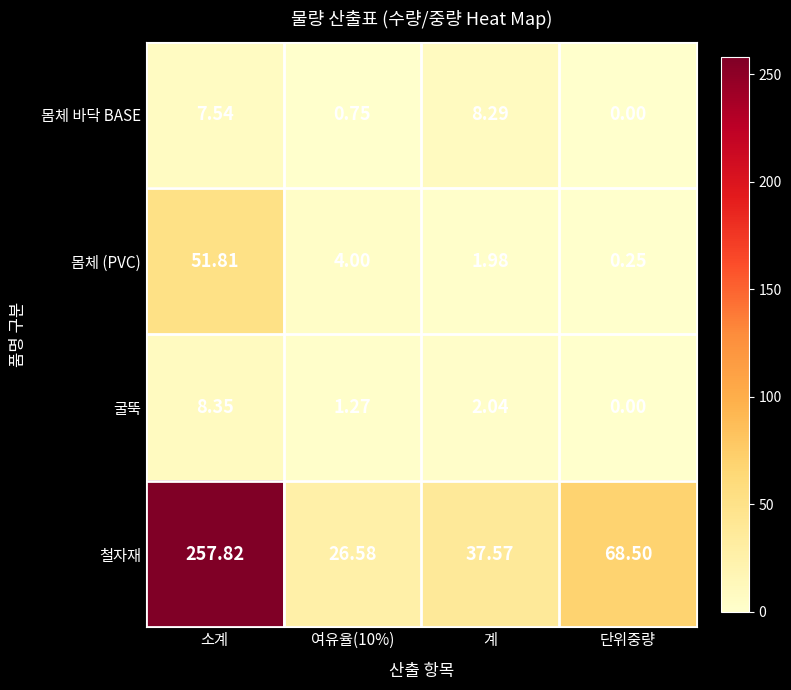

Which series has the largest range (max minus min)?

철자재